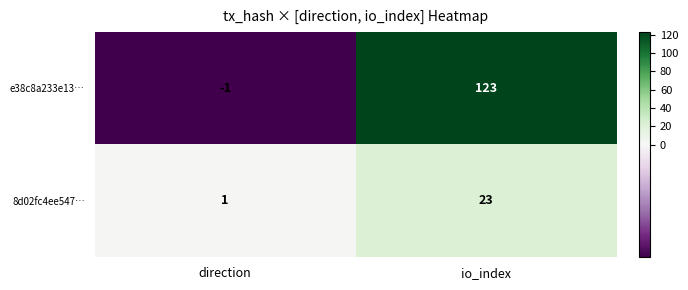

How many values in e38c8a233e13… are below zero?

1